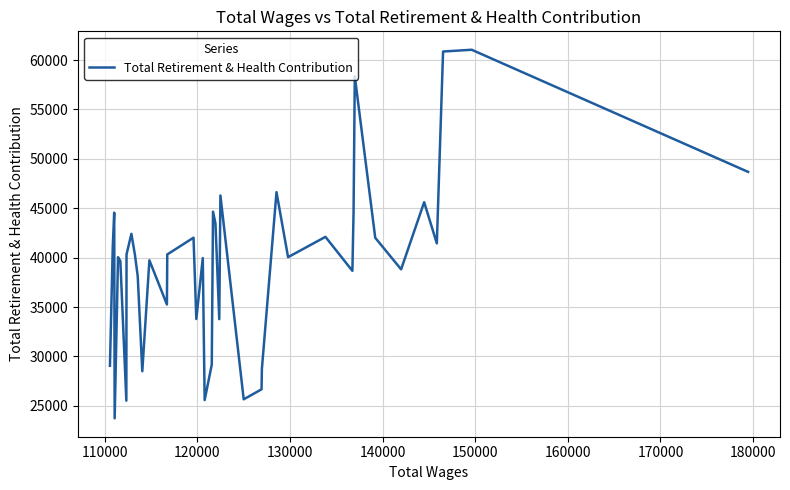

What is the average value?

39434